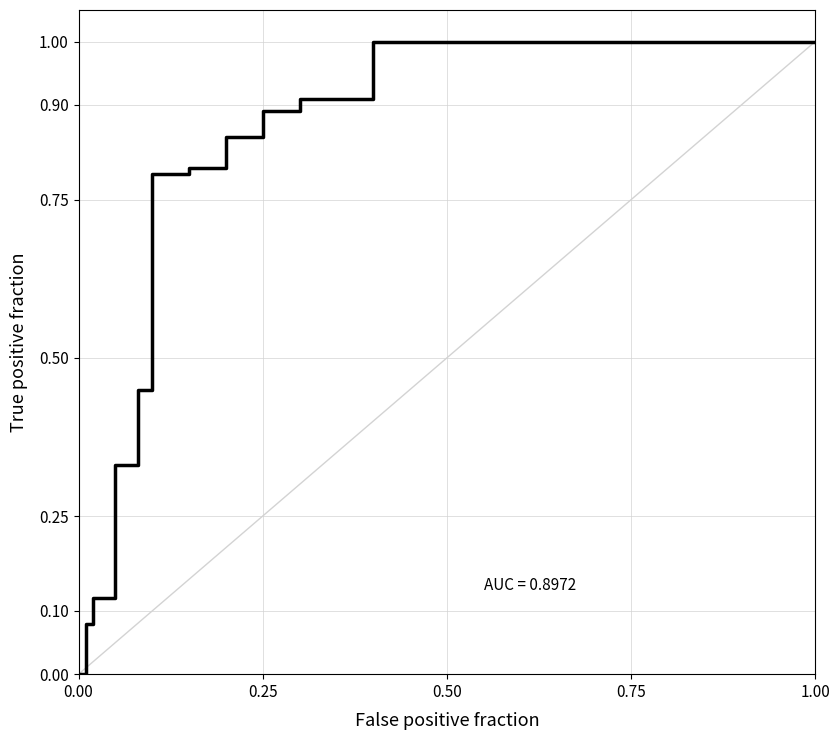

What is the maximum value shown in the chart?

1.0